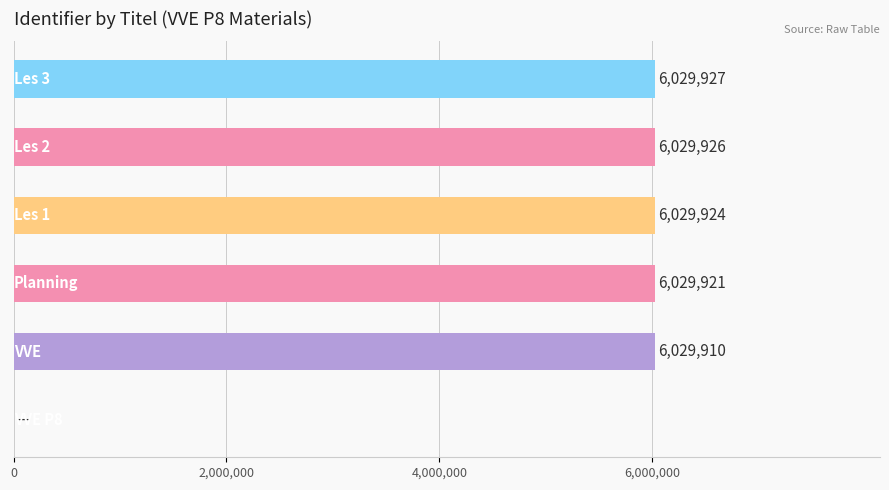

What is the average value?

5024935